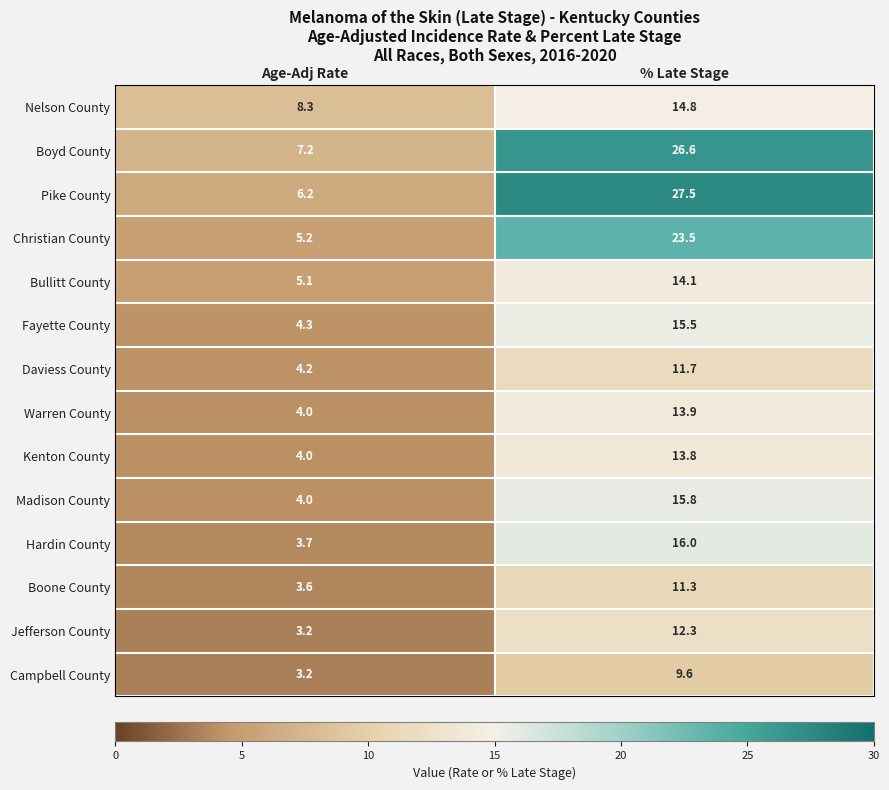

How many distinct data groups are displayed?

14